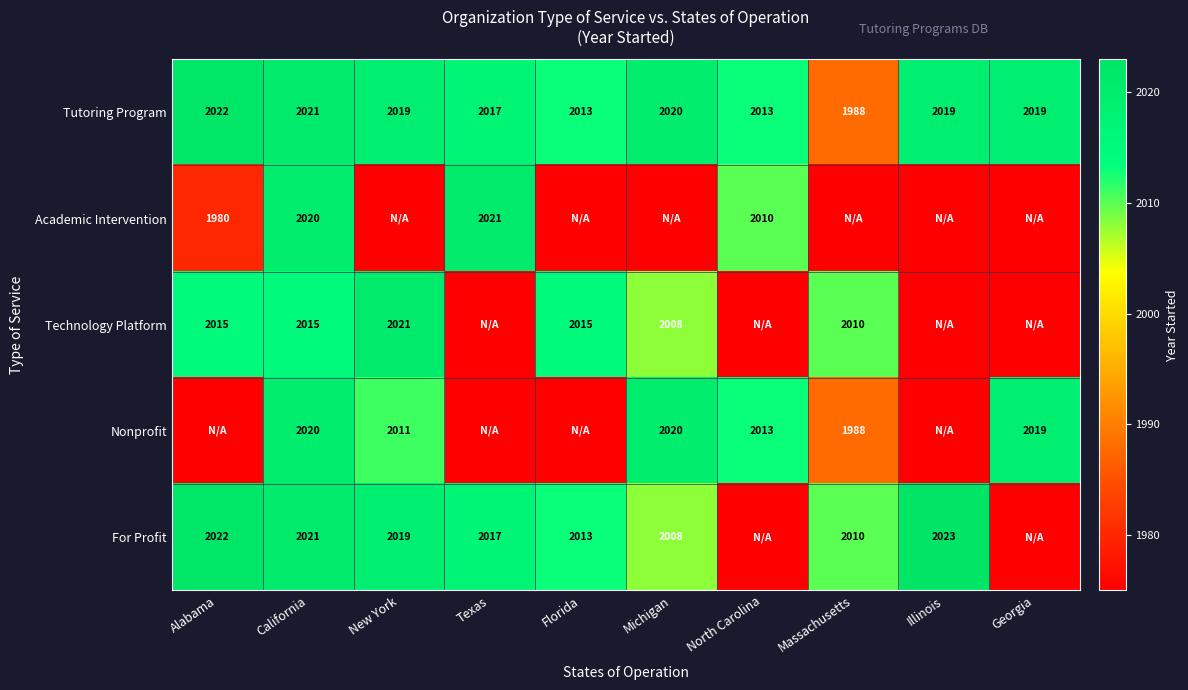

What is the smallest value displayed?

1975